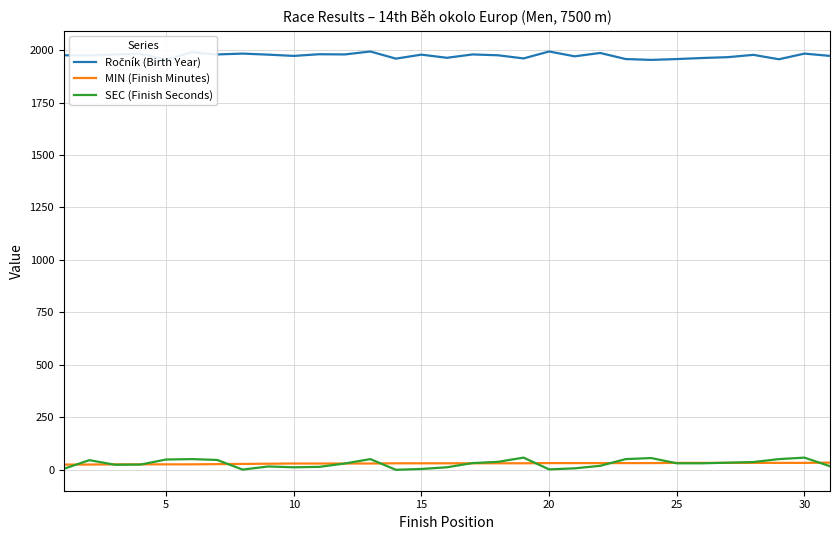

Which series has the widest spread of values?

SEC (Finish Seconds)